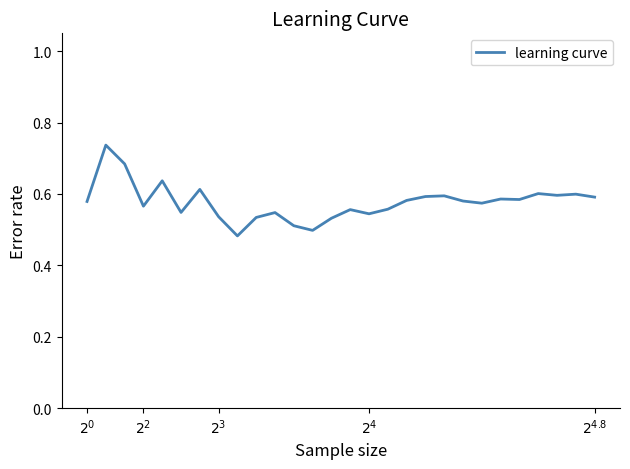

What is the difference between the maximum and minimum values?

0.3